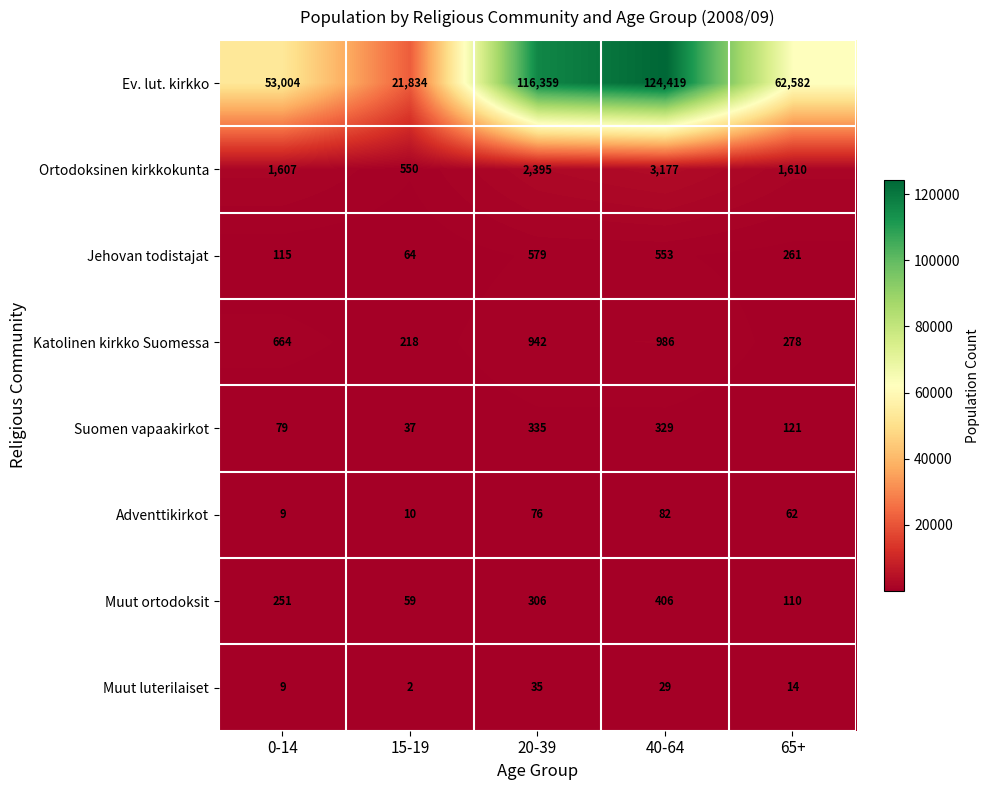

Is the value of Muut luterilaiset at 40-64 greater than the value of Adventtikirkot at 65+?

No